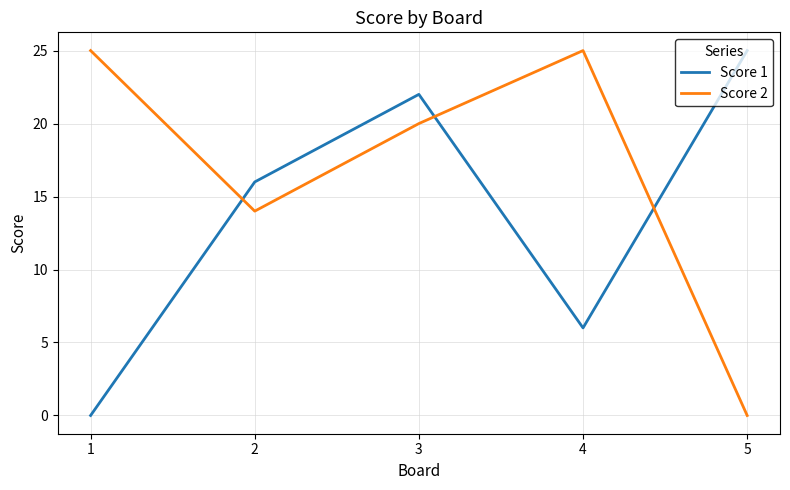

Reading left to right, transcribe all the data shown in this chart.

Score 1: 0	16	22	6	25
Score 2: 25	14	20	25	0